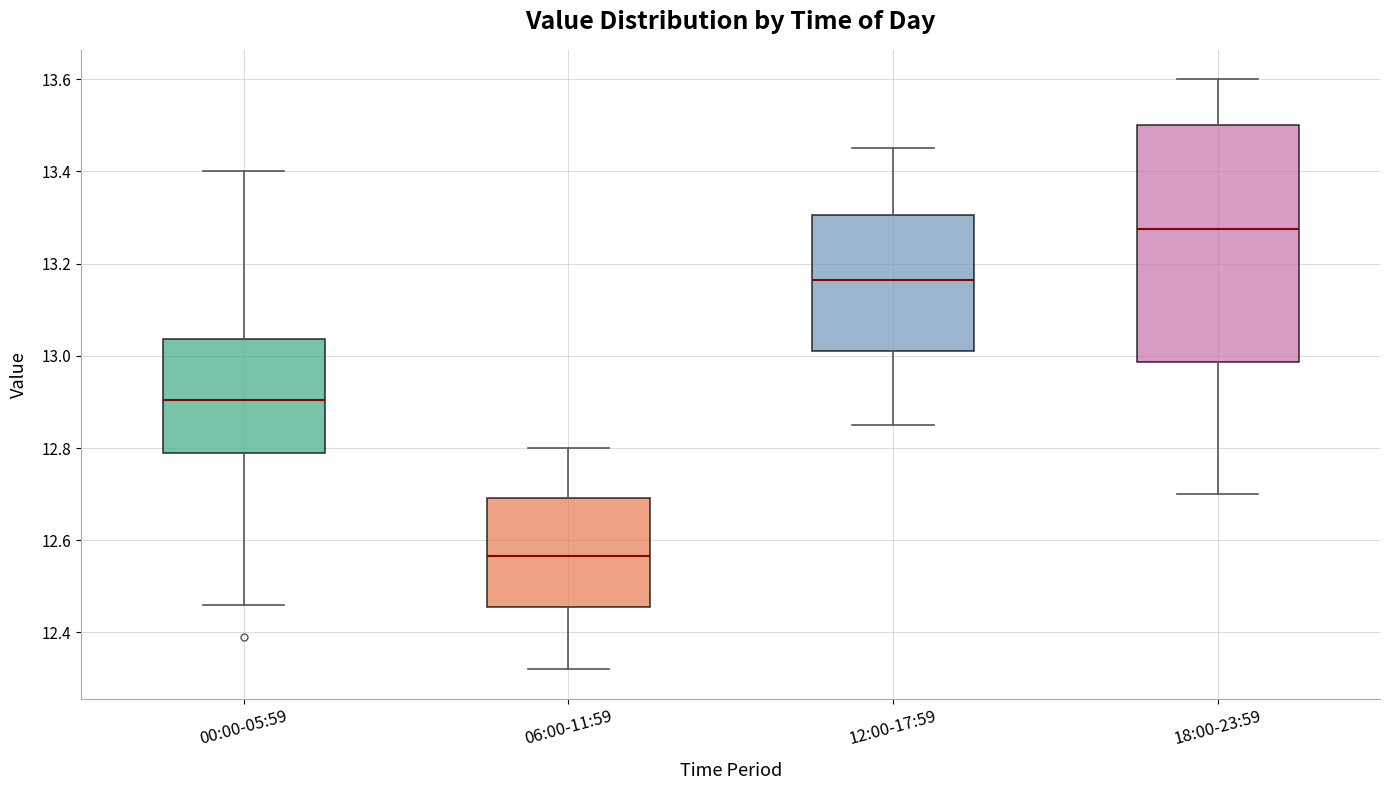

Where does the lower whisker of the box for 06:00-11:59 end on the y-axis? The values are not printed on the chart, so give them approximately, as read against the axis.

12.32